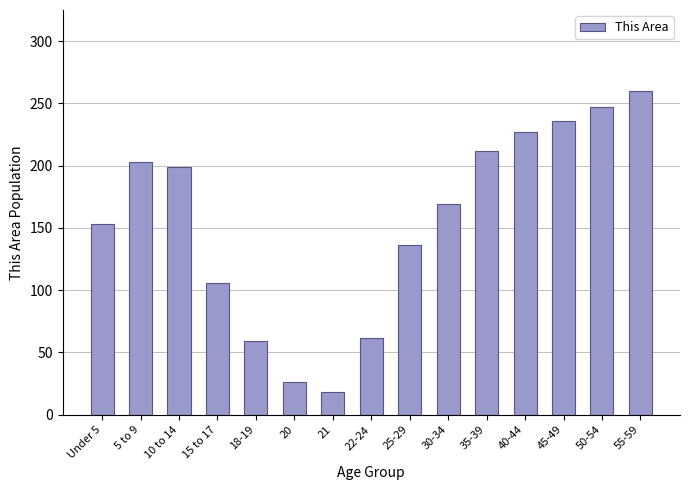

The chart shows a value of 437 at 55-59. True or false?

False